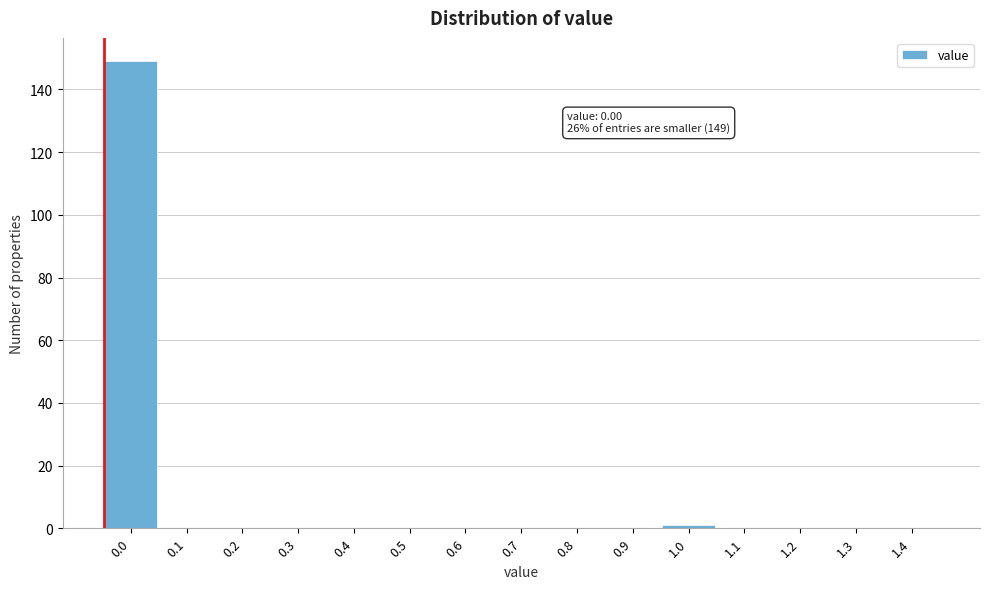

Reading right to left, list all the values displayed in this chart.

1.4=0	1.3=0	1.2=0	1.1=0	1.0=1	0.9=0	0.8=0	0.7=0	0.6=0	0.5=0	0.4=0	0.3=0	0.2=0	0.1=0	0.0=149